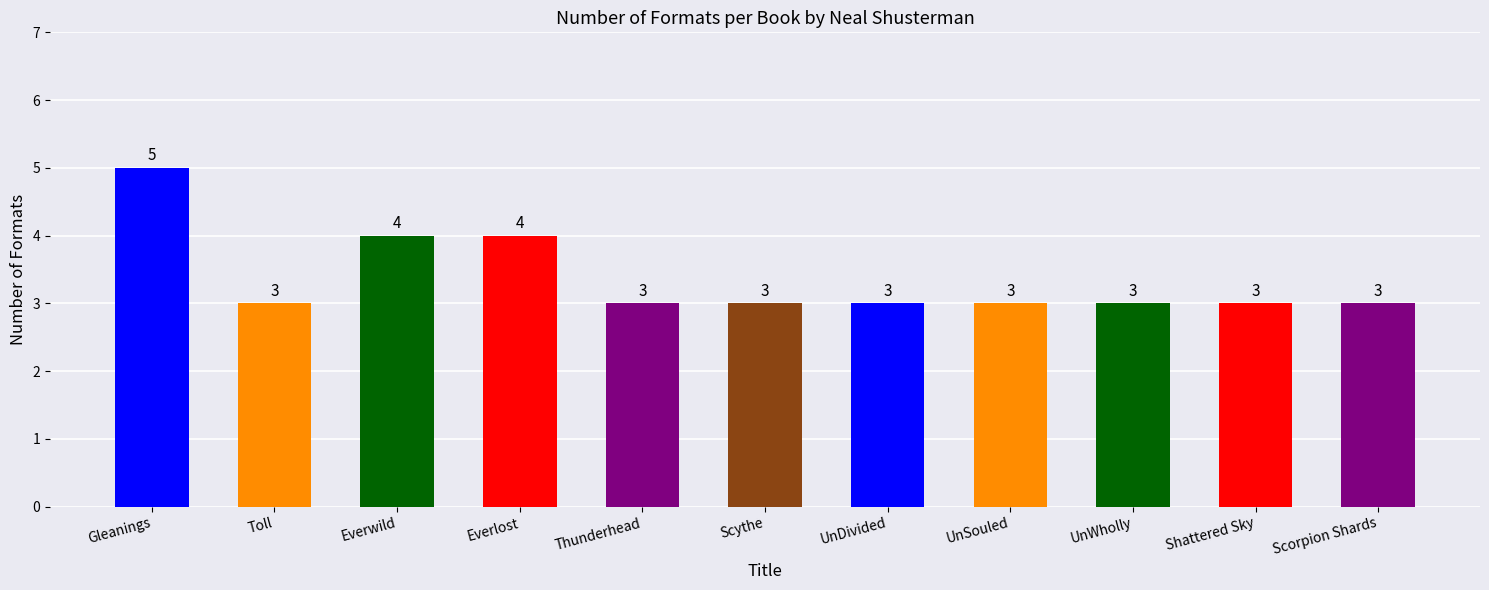

What is the approximate value at Thunderhead?

3